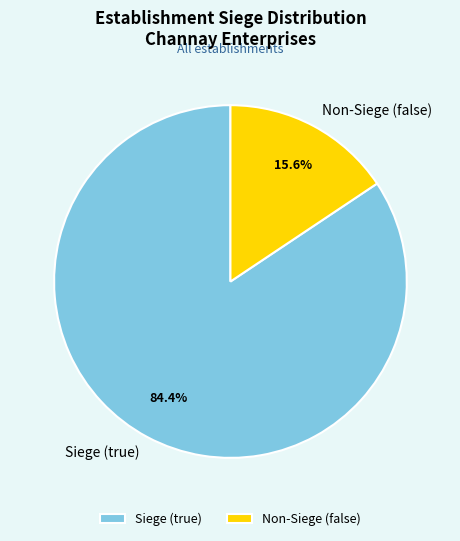

Between Siege (true) and Non-Siege (false), which is larger?

Siege (true)